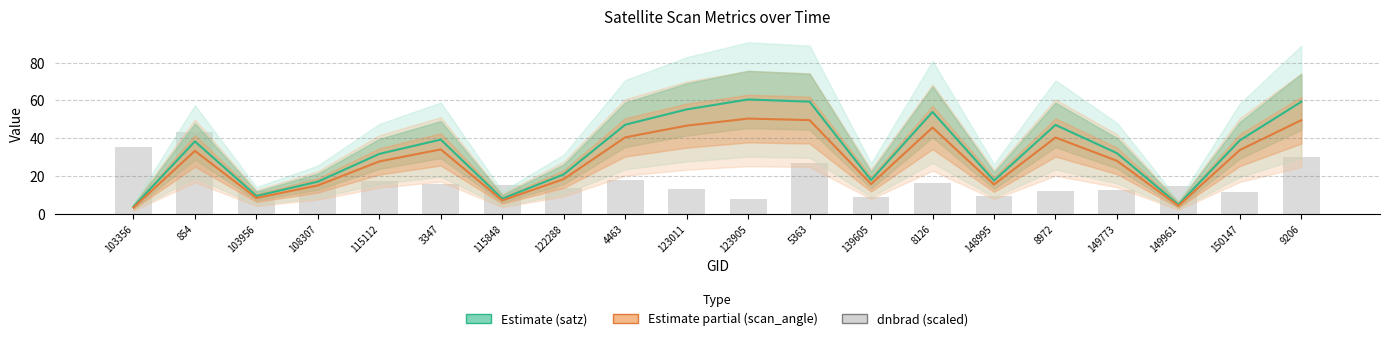

Does the chart contain any negative values?

No